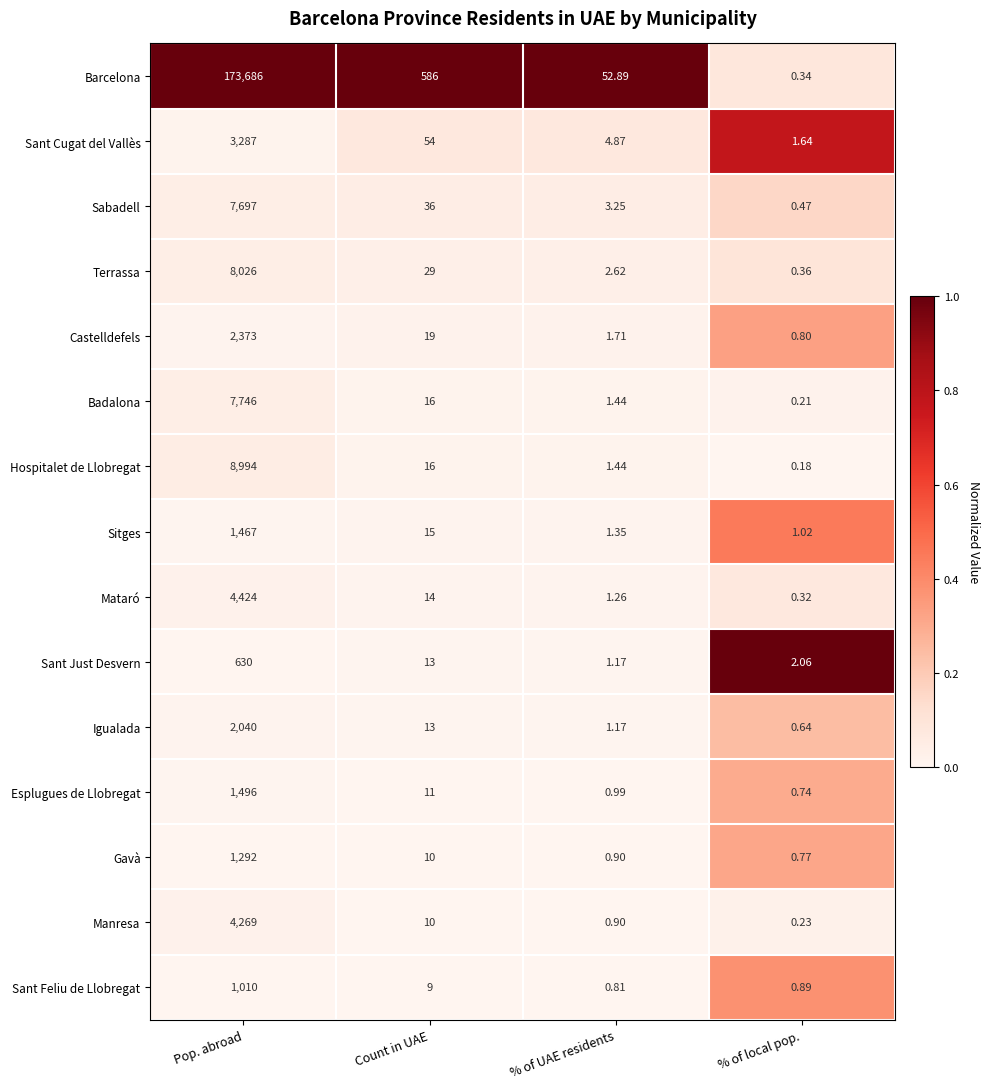

Which series has the largest total across all categories?

Barcelona